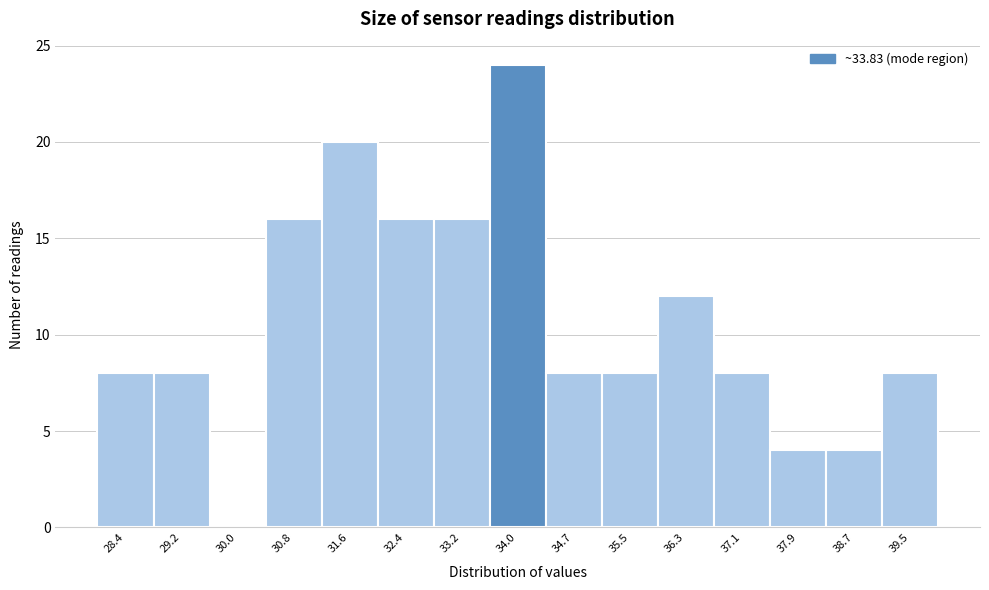

What is the height of the bar covering 28.8 to 29.6 on the x-axis? Neither the bar edges nor the heights are printed on the chart, so give them approximately, as read against the axes.

8